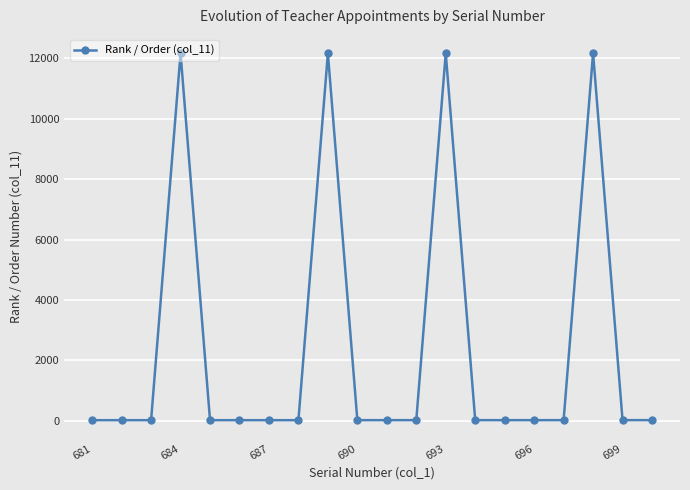

What is the average value?

2452